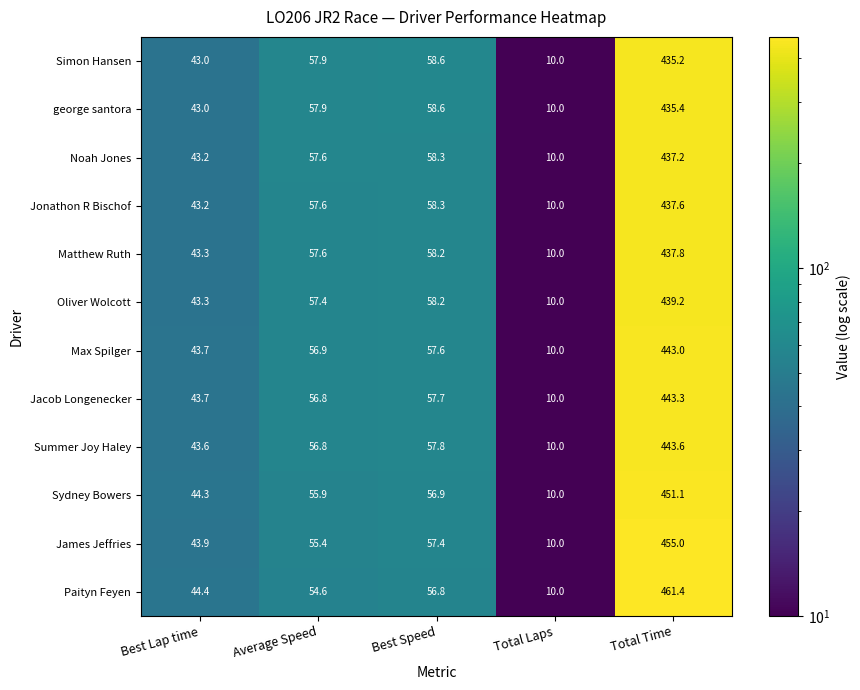

What is the minimum value shown in the chart?

10.0